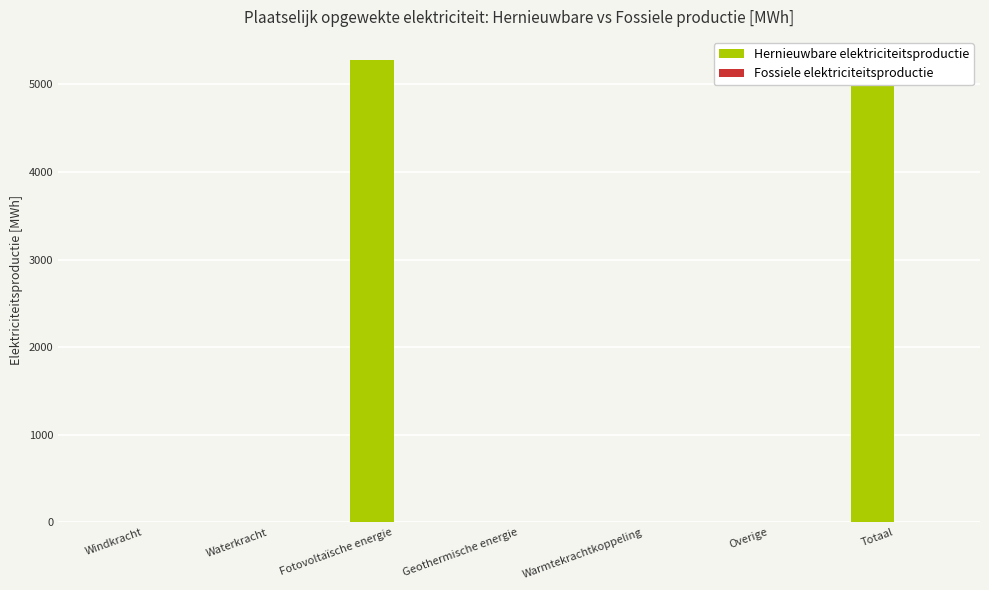

Which series changed the most between Geothermische energie and Totaal?

Hernieuwbare elektriciteitsproductie